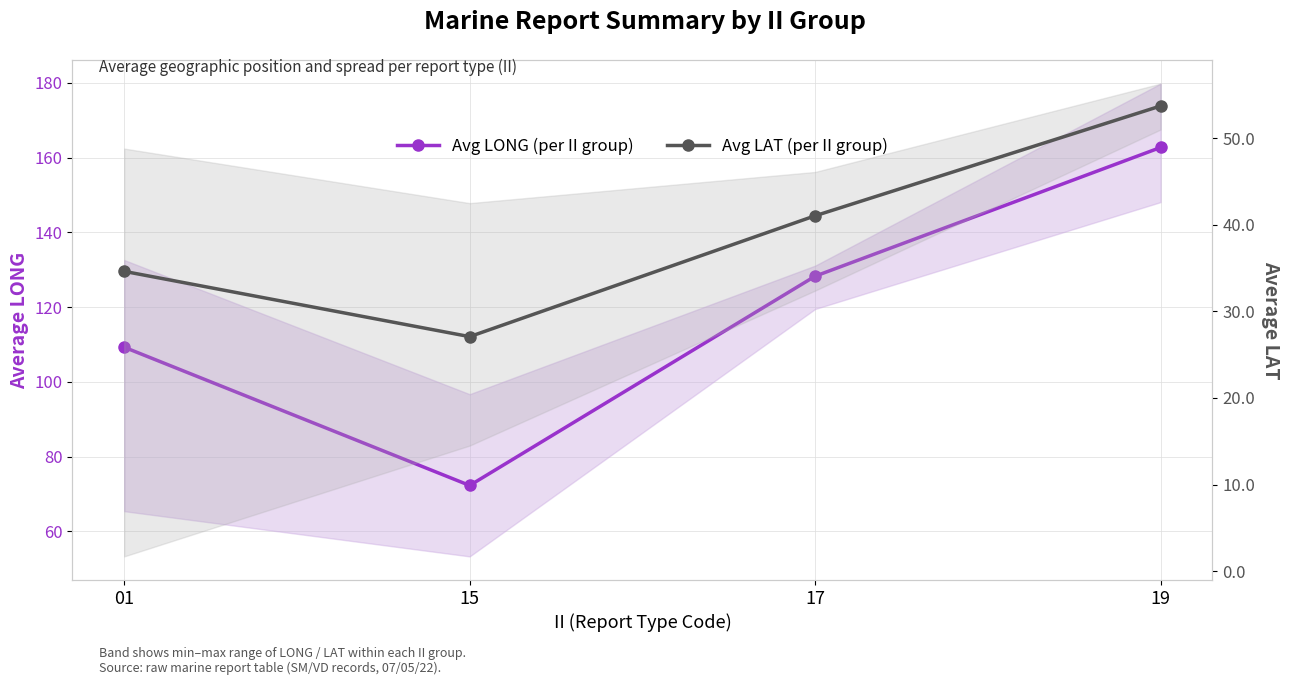

Which series has the largest total across all categories?

Avg LONG (per II group)